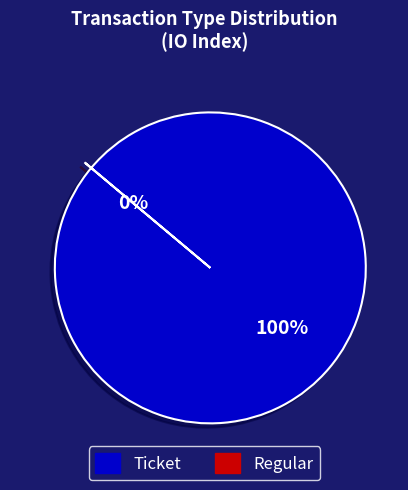

To the nearest percent, what is the difference between the largest and smallest slice percentages?

100%